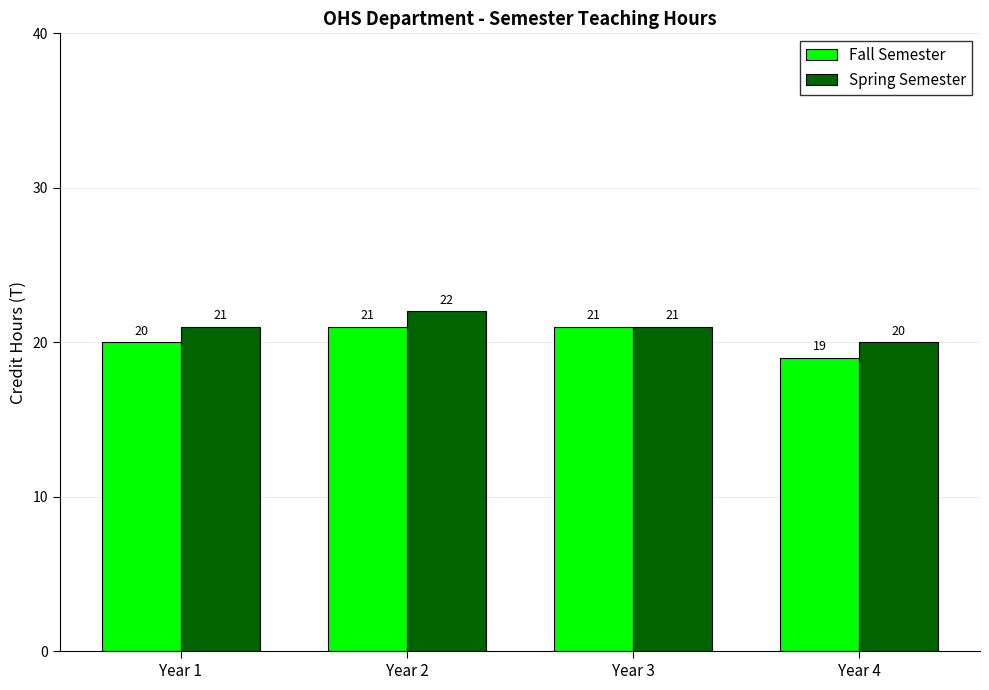

What is the value of the Spring Semester bar at the 1st from the left?

21